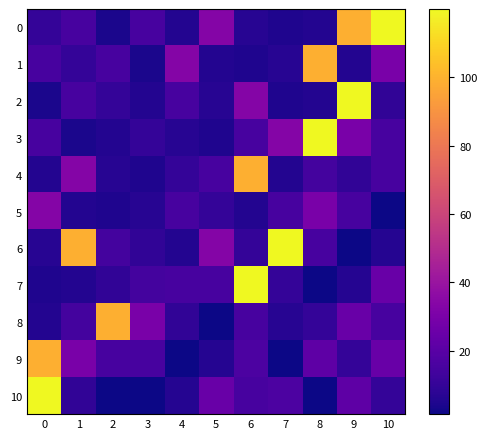

Which category has the highest value across all series?

10